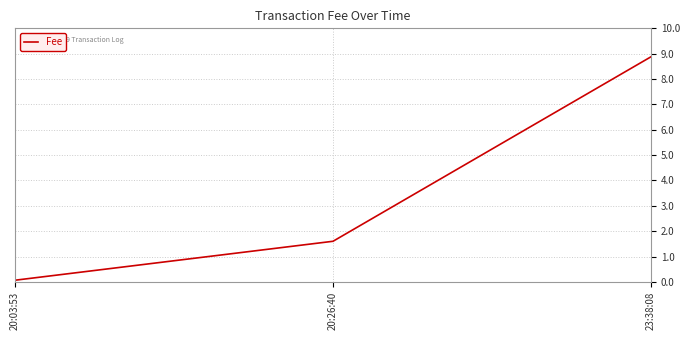

What position from the right is 20:03:53?

3